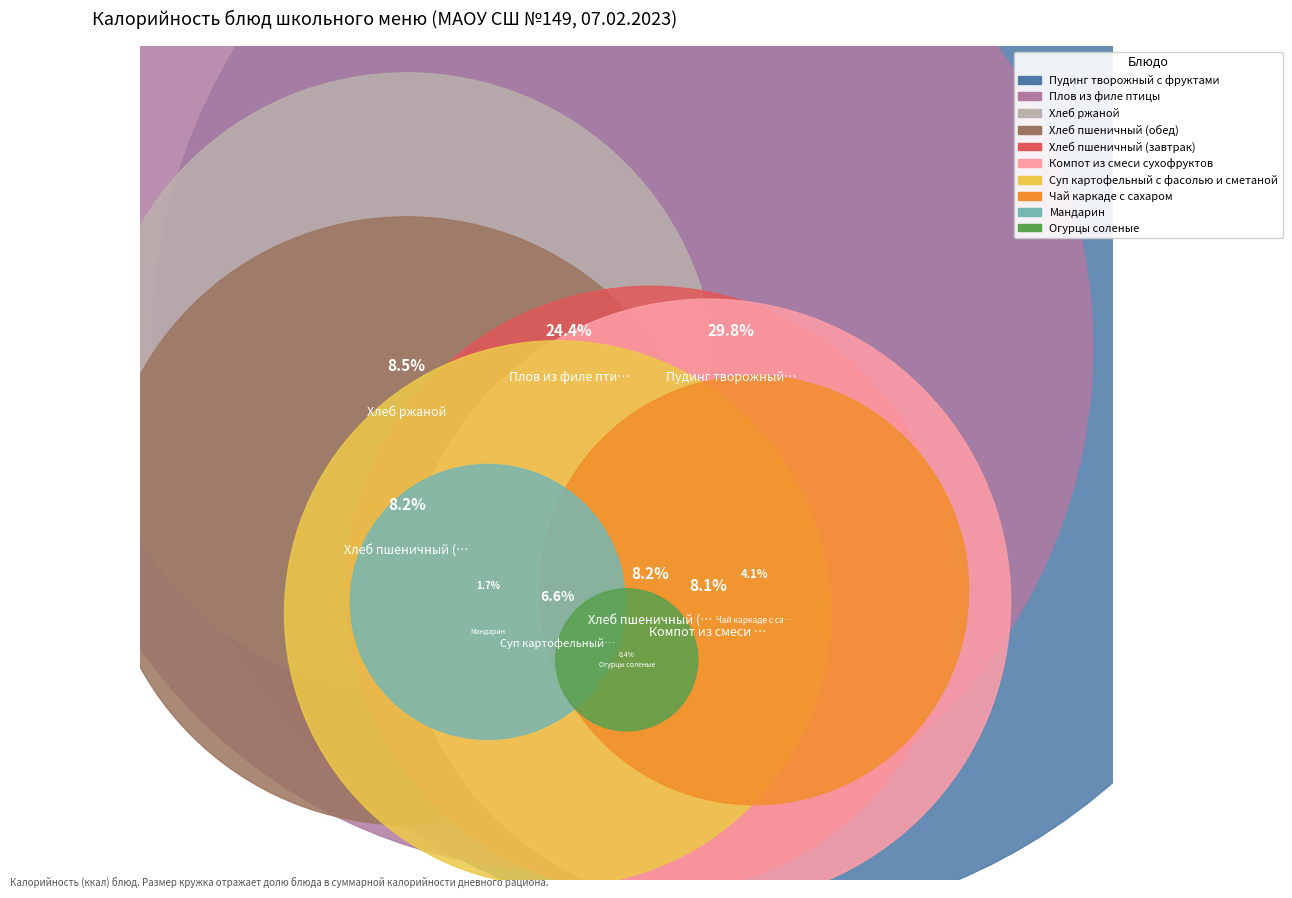

To the nearest percent, what is the difference between the largest and smallest slice percentages?

29%